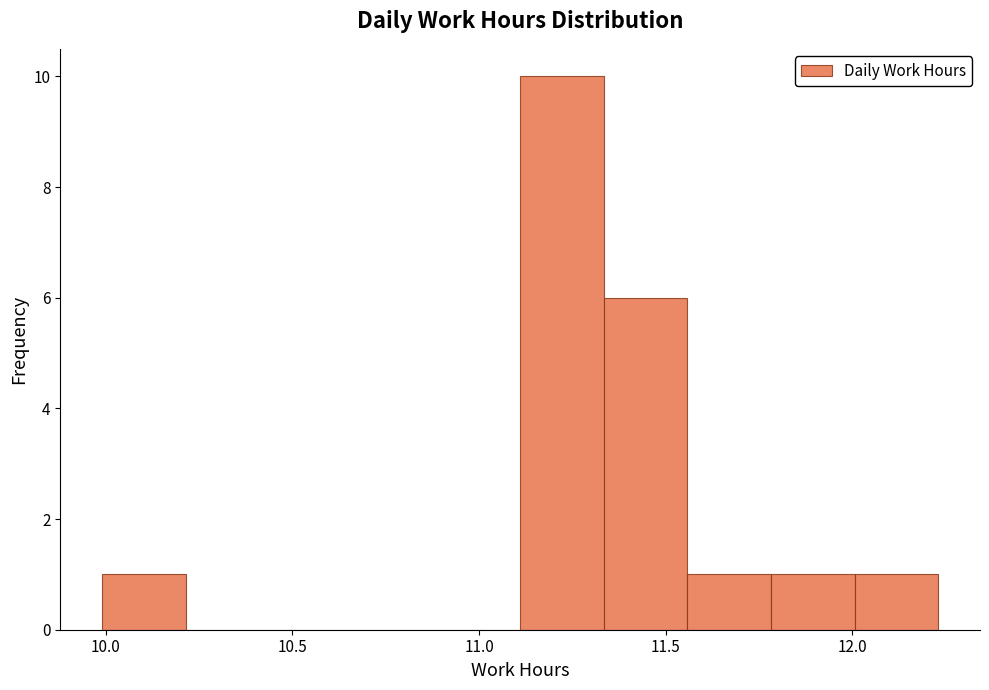

Reading left to right, transcribe this chart: for each bar, give the range it covers on the x-axis and its height. Neither the bar edges nor the heights are printed on the chart, so give them approximately, as read against the axes.

10.00 to 10.20: 1
10.20 to 10.45: 0
10.45 to 10.65: 0
10.65 to 10.90: 0
10.90 to 11.10: 0
11.10 to 11.35: 10
11.35 to 11.55: 6
11.55 to 11.80: 1
11.80 to 12.00: 1
12.00 to 12.25: 1